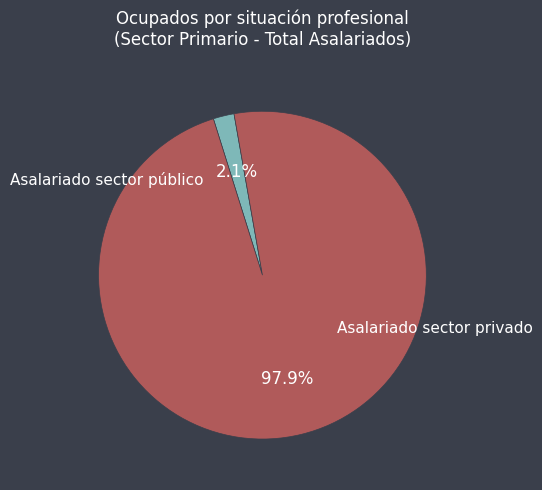

Does any single category account for the majority?

Yes